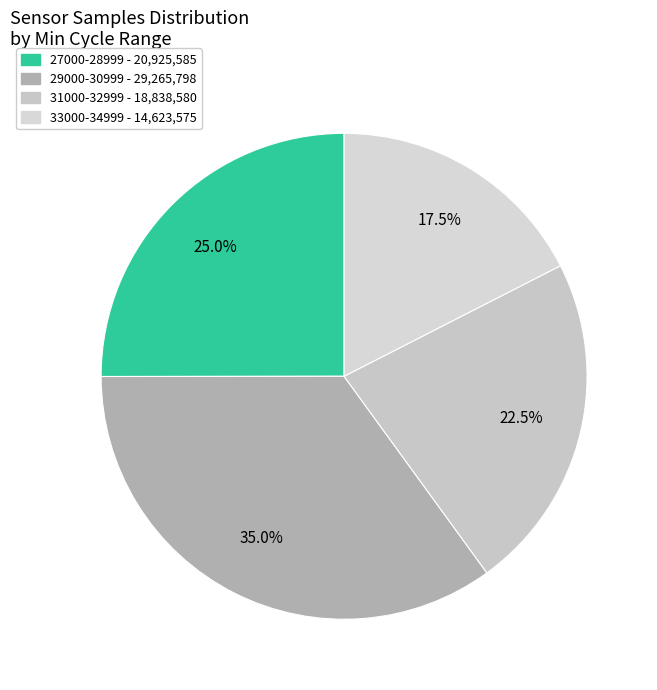

How many slices are in this pie chart?

4